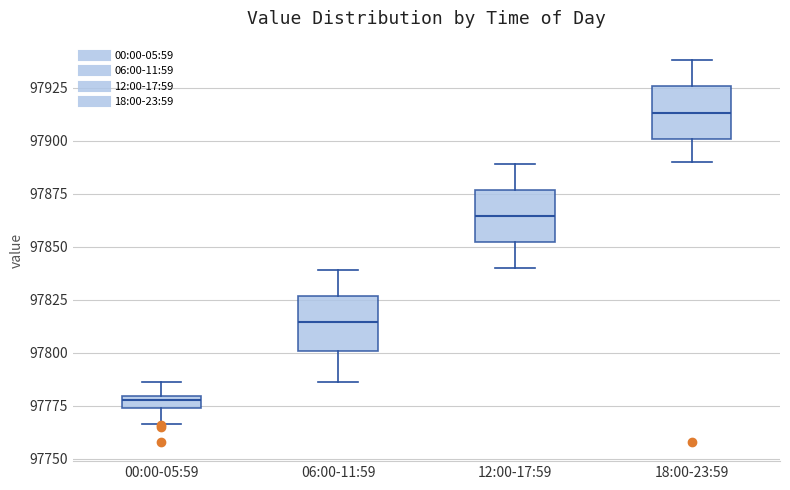

Where does the median line of the box for 18:00-23:59 sit on the y-axis? The values are not printed on the chart, so give them approximately, as read against the axis.

97915